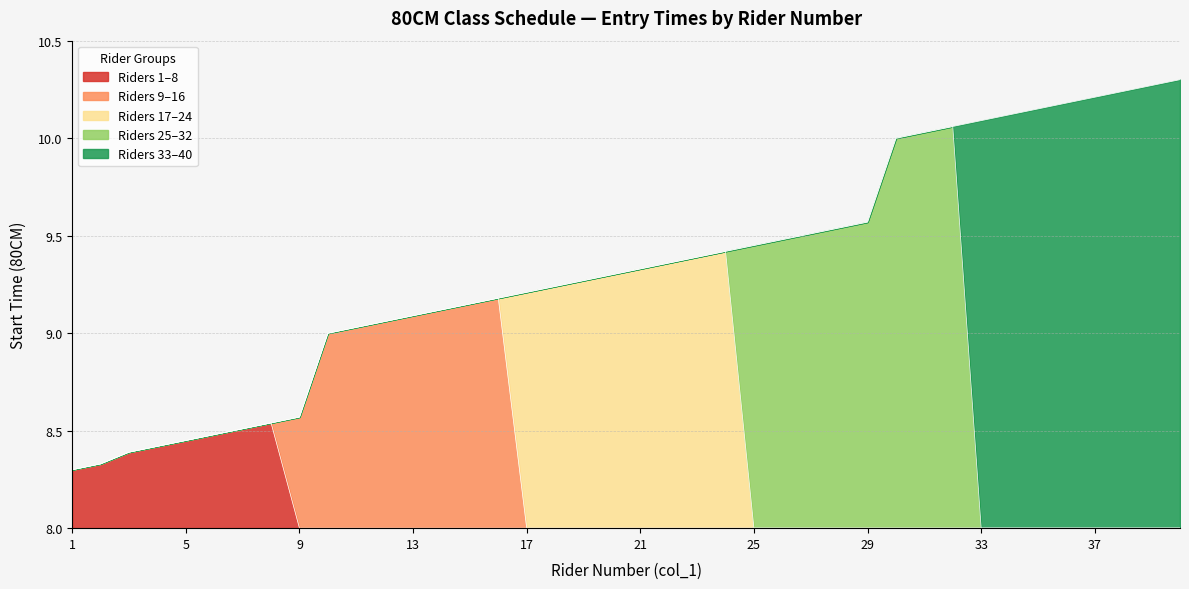

True or false: Segment 1 (Start) and Segment 2 intersect in this chart.

False